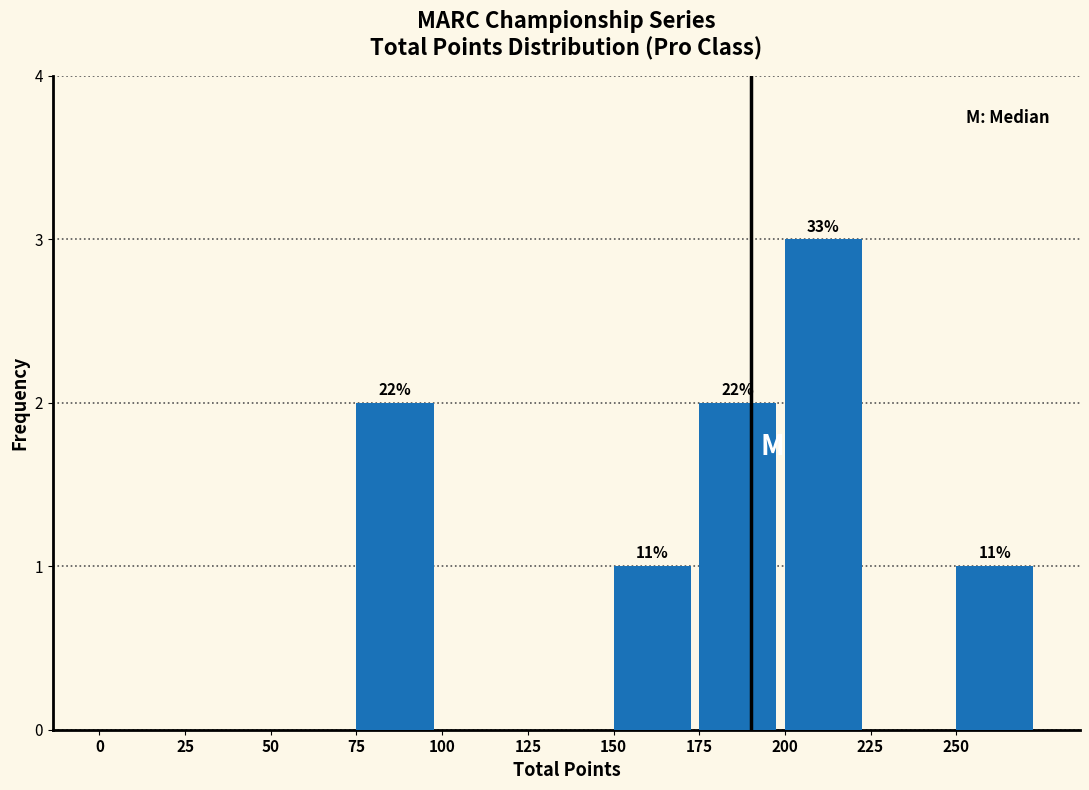

Which range on the x-axis has the tallest bar?

200 to 225